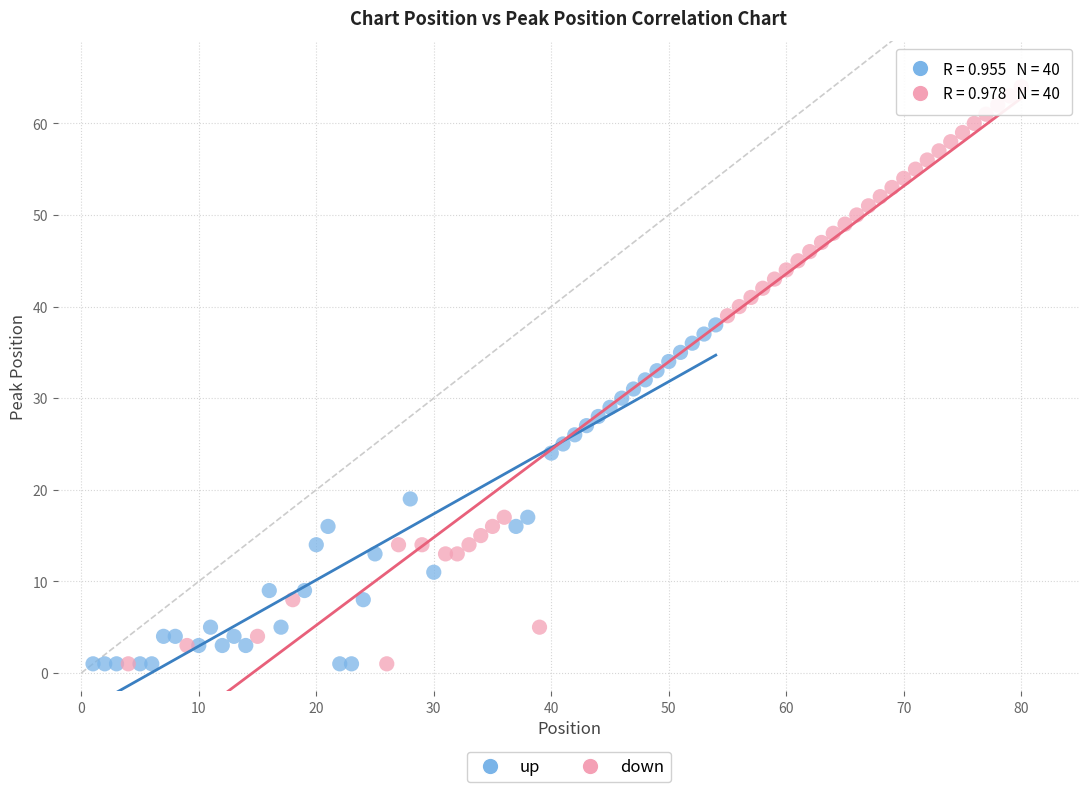

Which series reaches the maximum Y coordinate?

down